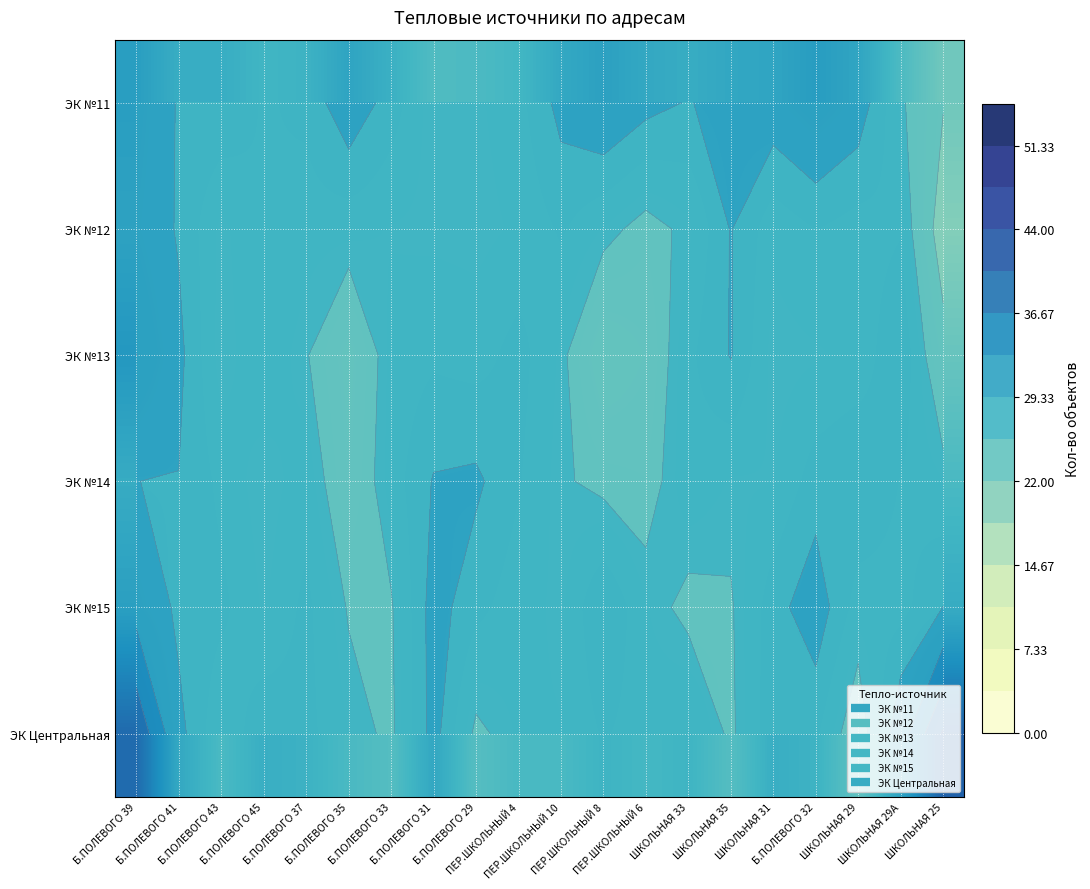

What is the minimum value shown in the chart?

20.2